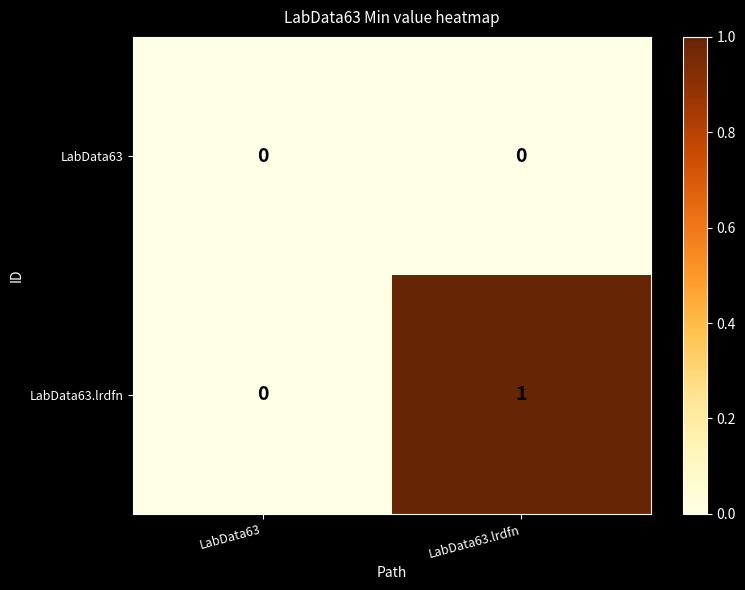

What is the spread (max minus min) of values at LabData63.lrdfn?

1